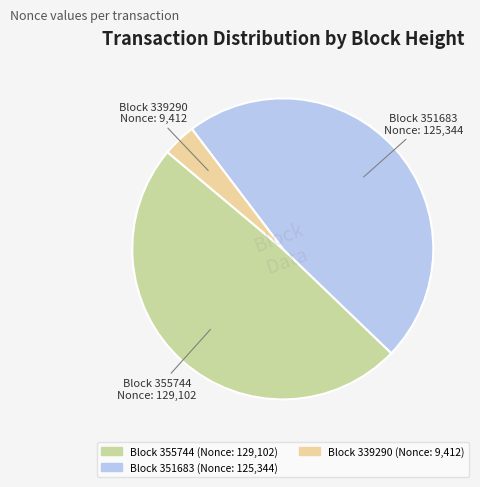

Is there any slice that represents more than half of the pie?

No